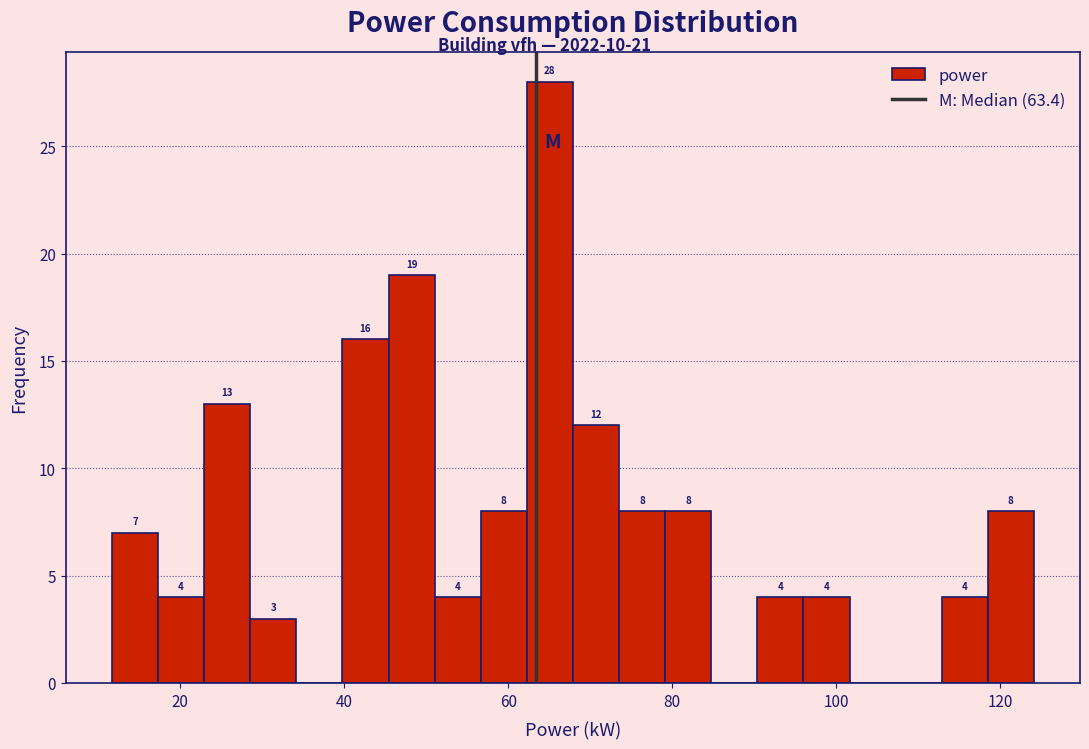

Read against the x-axis, roughly where is the centre of the tallest bar?

66